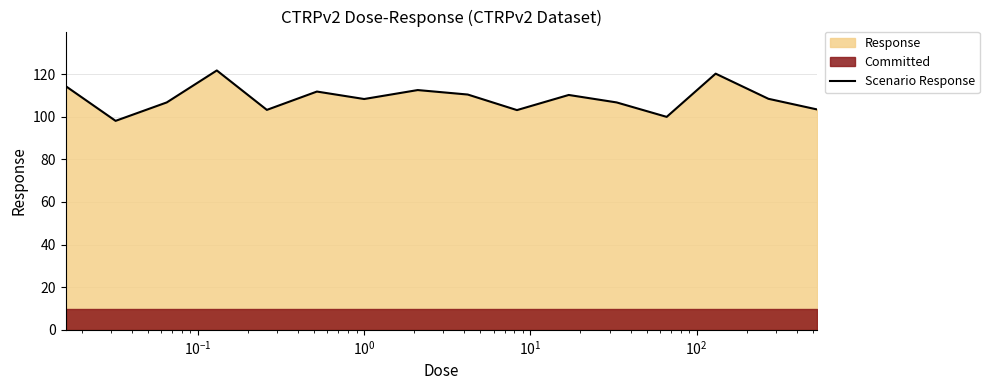

How many data points are less than 108?

7